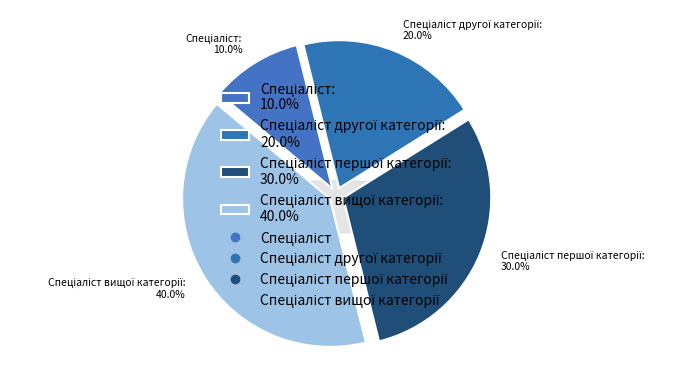

To the nearest percent, what is the difference between the Спеціаліст and Спеціаліст другої категорії slice percentages?

10%